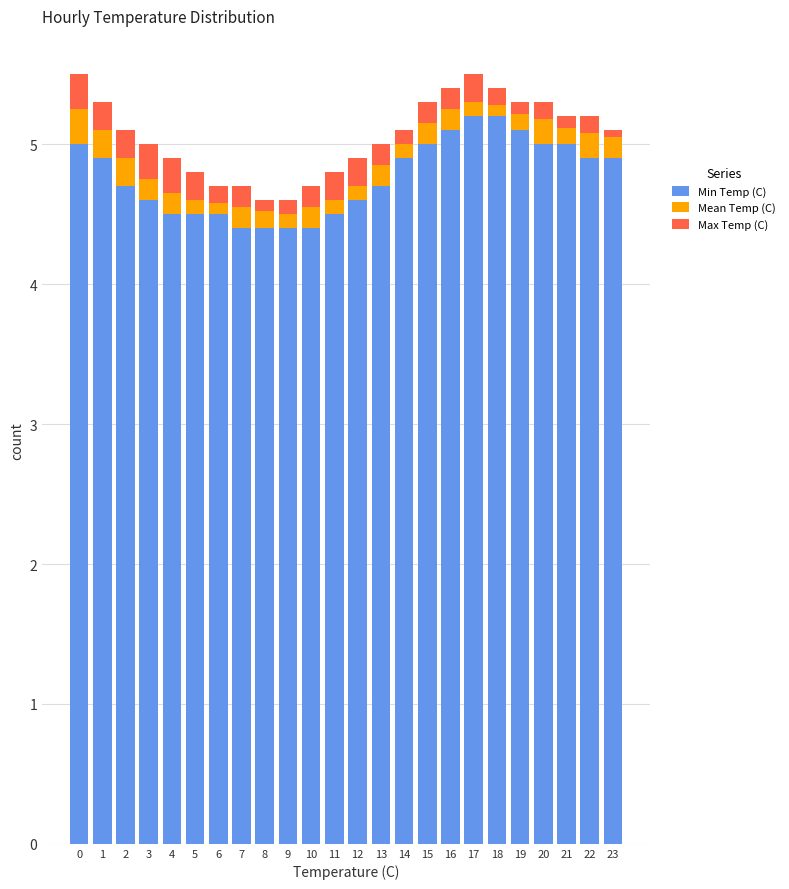

What is the difference between the second highest and minimum values in the Min Temp (C) series?

0.8